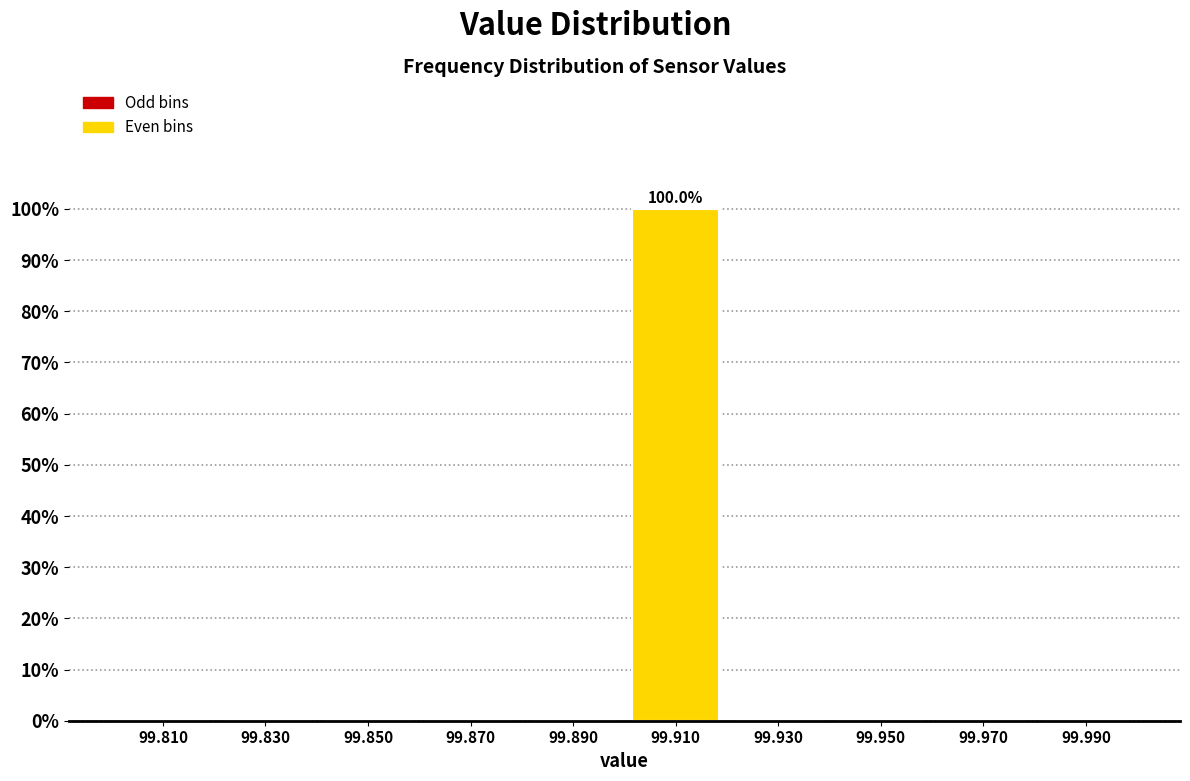

Which range on the x-axis has the tallest bar?

99.90 to 99.92